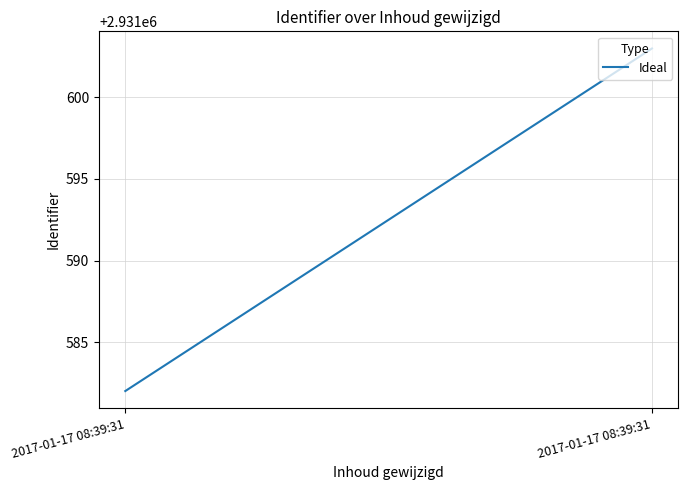

Rank the categories by value from highest to lowest.

2017-01-17 08:39:31, 2017-01-17 08:39:31